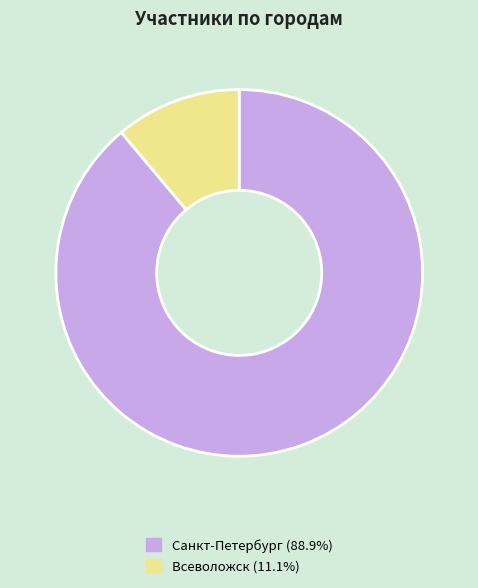

The Всеволожск slice represents 11% of the pie. True or false?

True